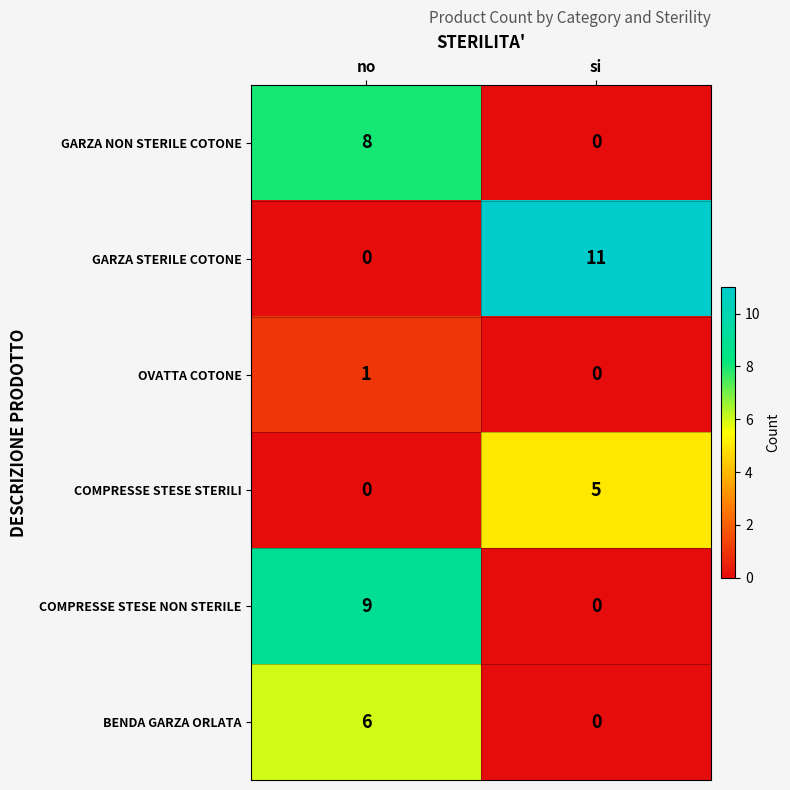

What is the total value across all series at si?

16